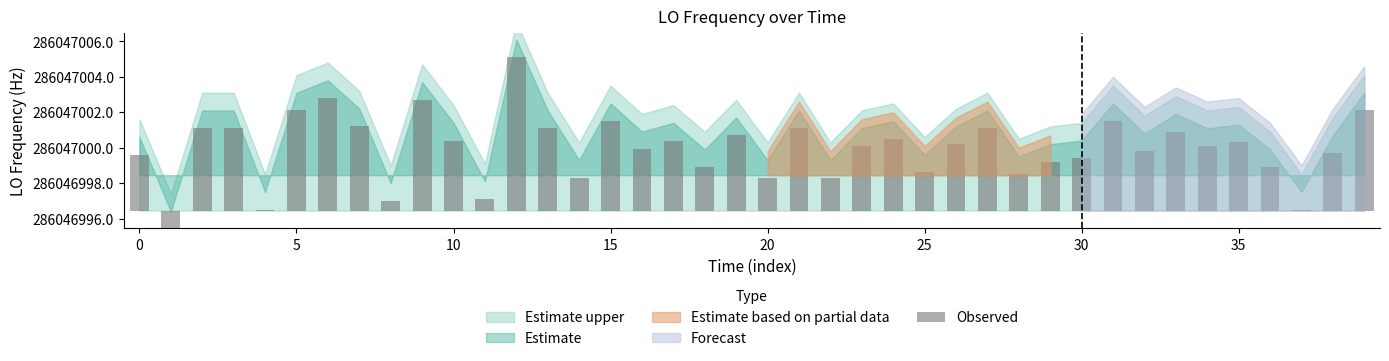

True or false: the data shows 5.6 at 0.

False